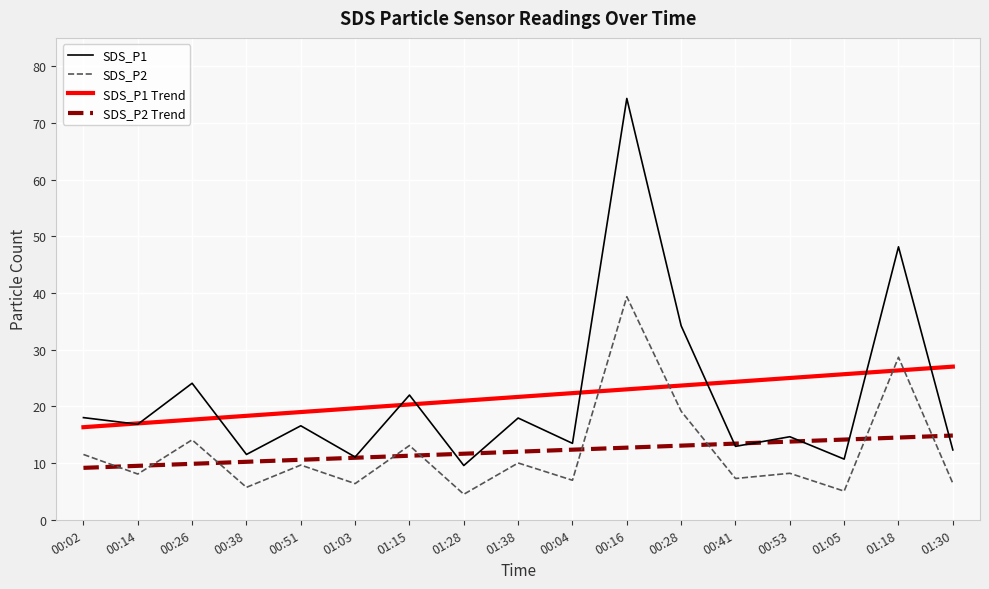

True or false: SDS_P2 and SDS_P1 cross at least once.

False